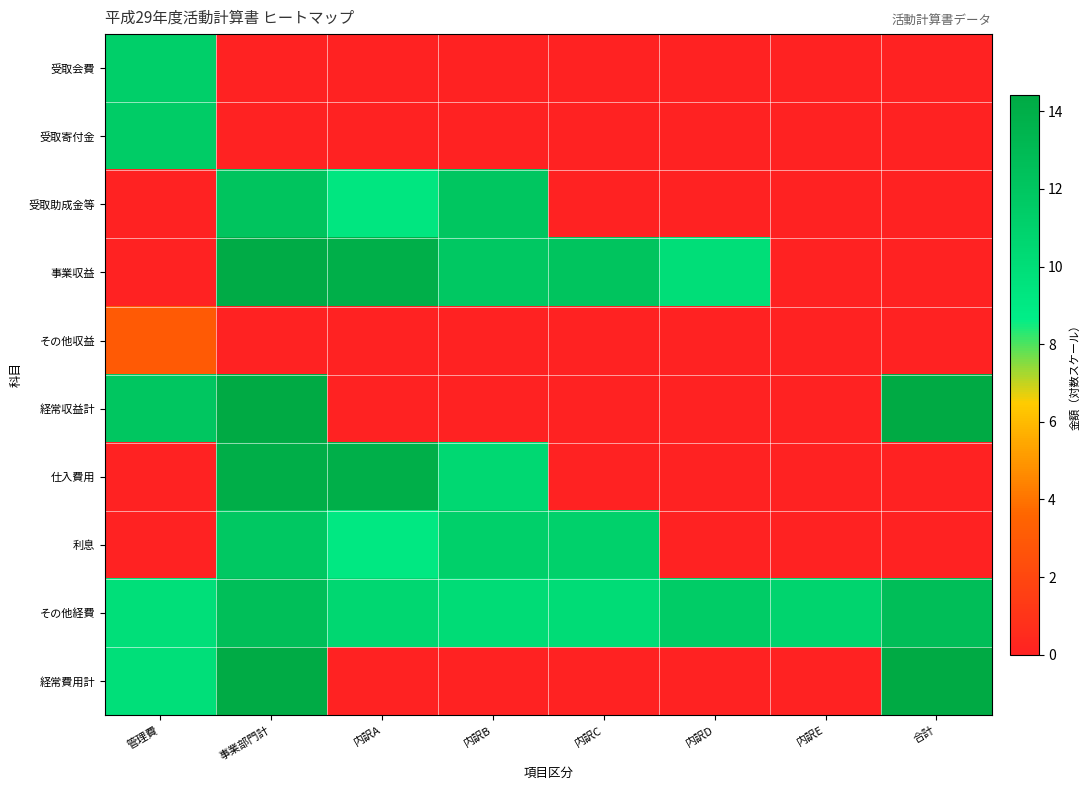

What is the total value across all series at 内訳B?

55.6